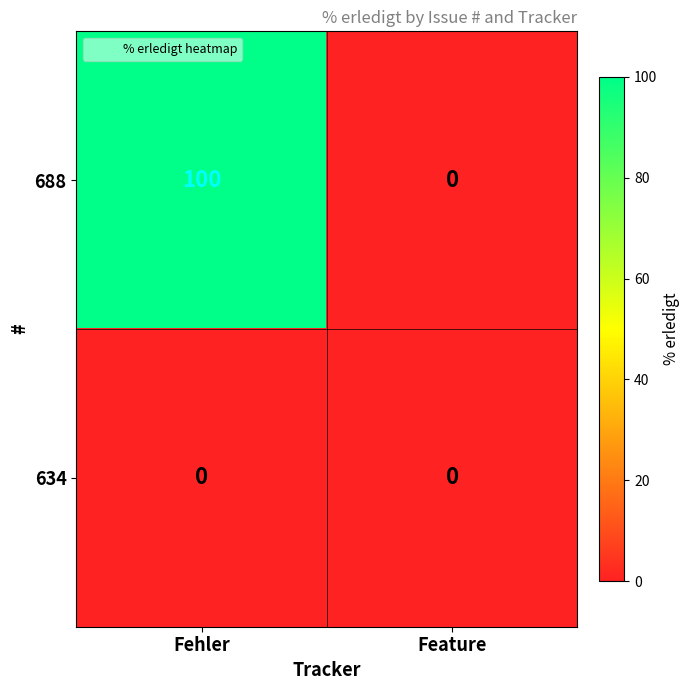

Reading left to right, extract all data points from this chart.

688: Fehler=100	Feature=0
634: Fehler=0	Feature=0